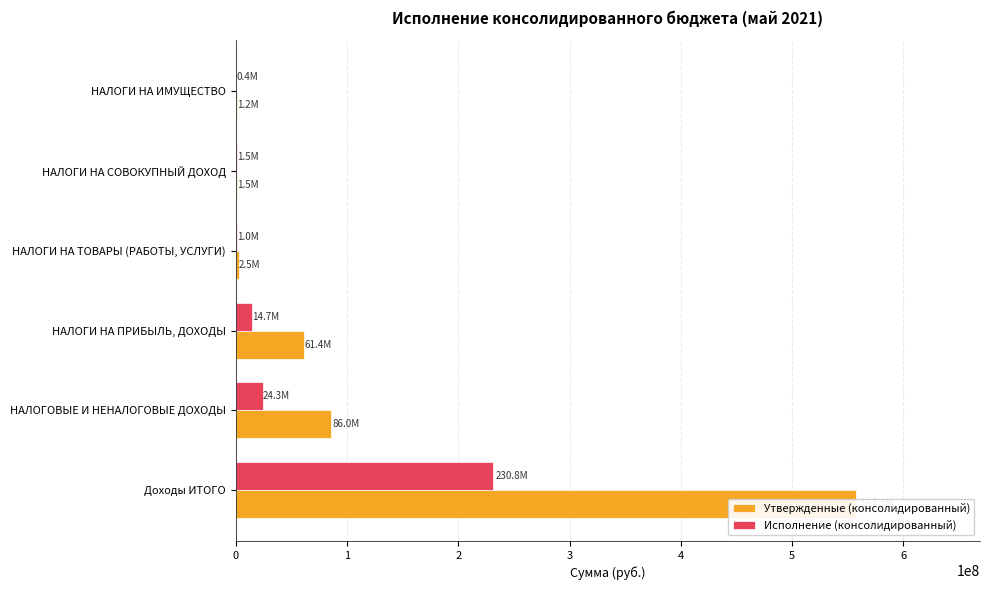

Reading left to right, what are all the values shown in this chart?

Утвержденные (консолидированный): 557290642.0	85985300.0	61360000.0	2521050.0	1500000.0	1199000.0
Исполнение (консолидированный): 230839336.0	24261043.8	14680095.3	984146.1	1523033.0	358002.3